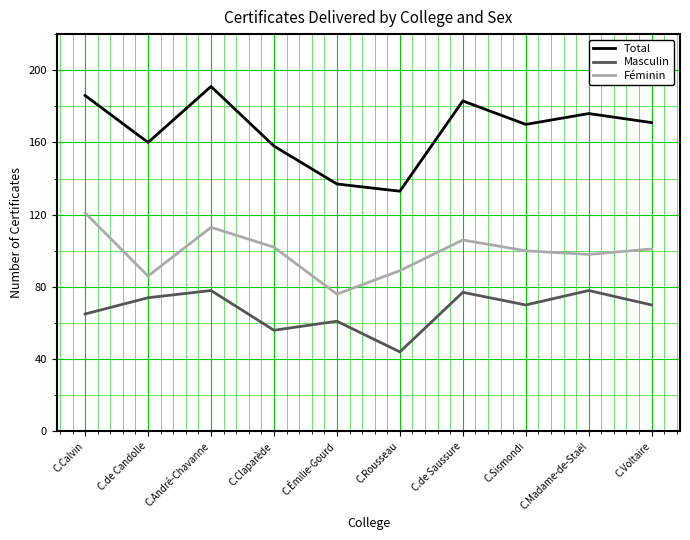

Which label corresponds to the largest value in the chart?

C.André-Chavanne